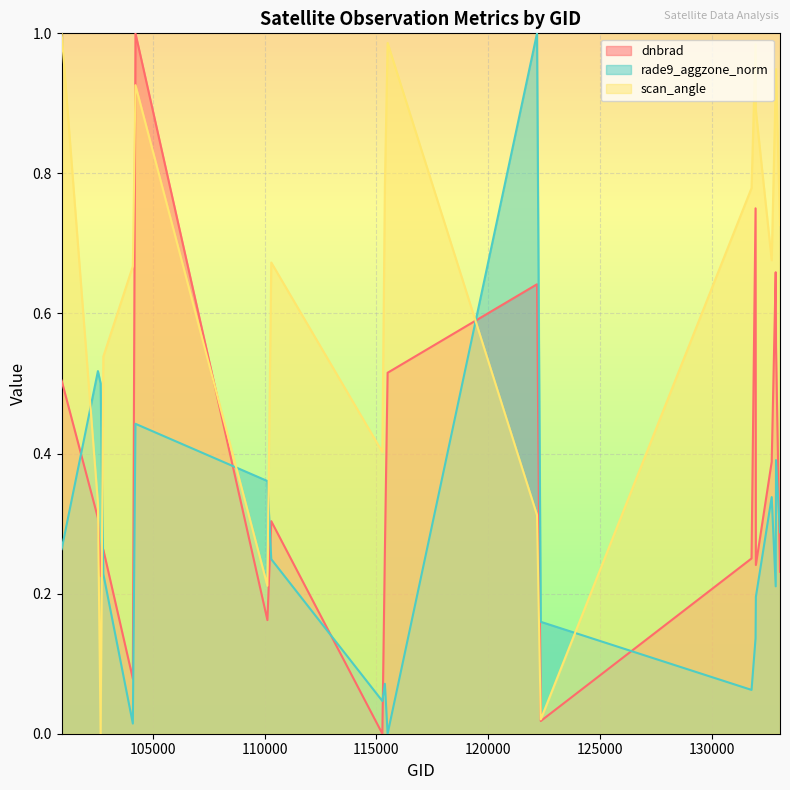

What are all the series names shown in the legend?

dnbrad, rade9_aggzone_norm, scan_angle